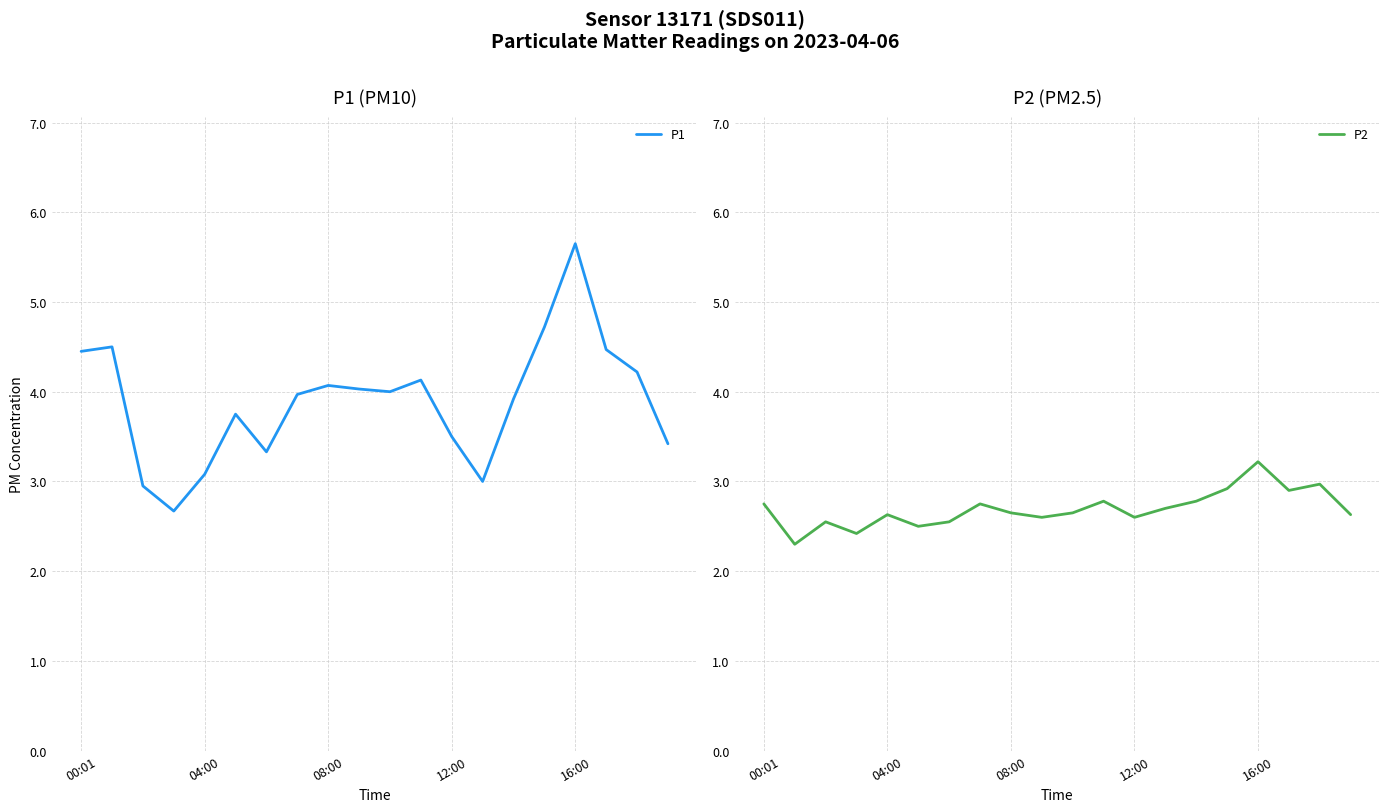

Rank the series by their average value, from highest to lowest.

P1, P2